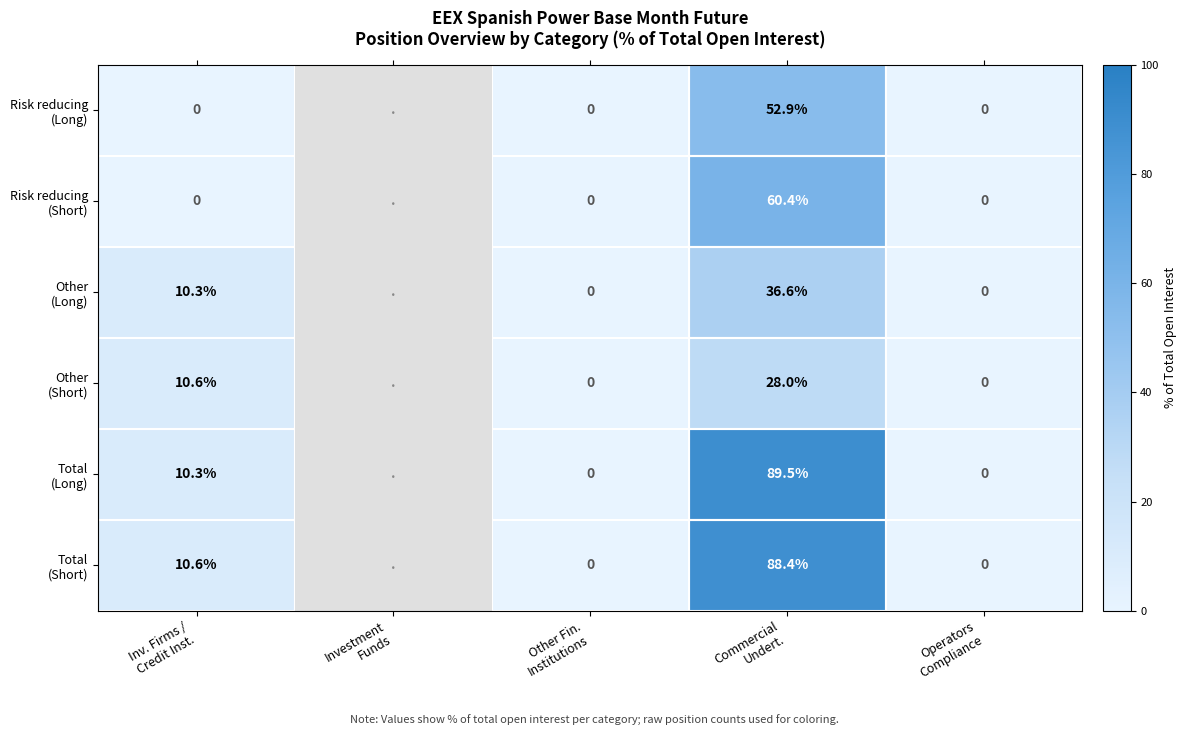

At which label is Total (Long) closest to 44?

Inv. Firms / Credit Inst.